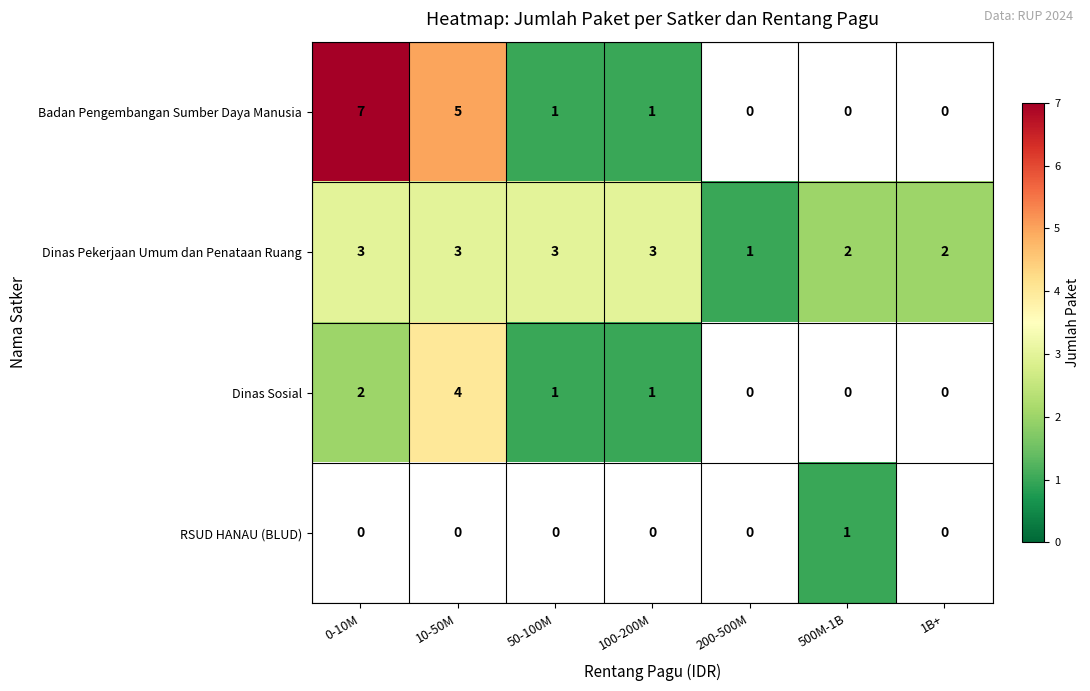

True or false: Dinas Pekerjaan Umum dan Penataan Ruang has a value of 2 at 1B+.

True